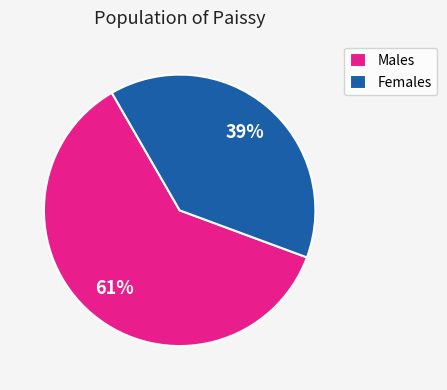

What is the largest slice in the pie chart?

Males